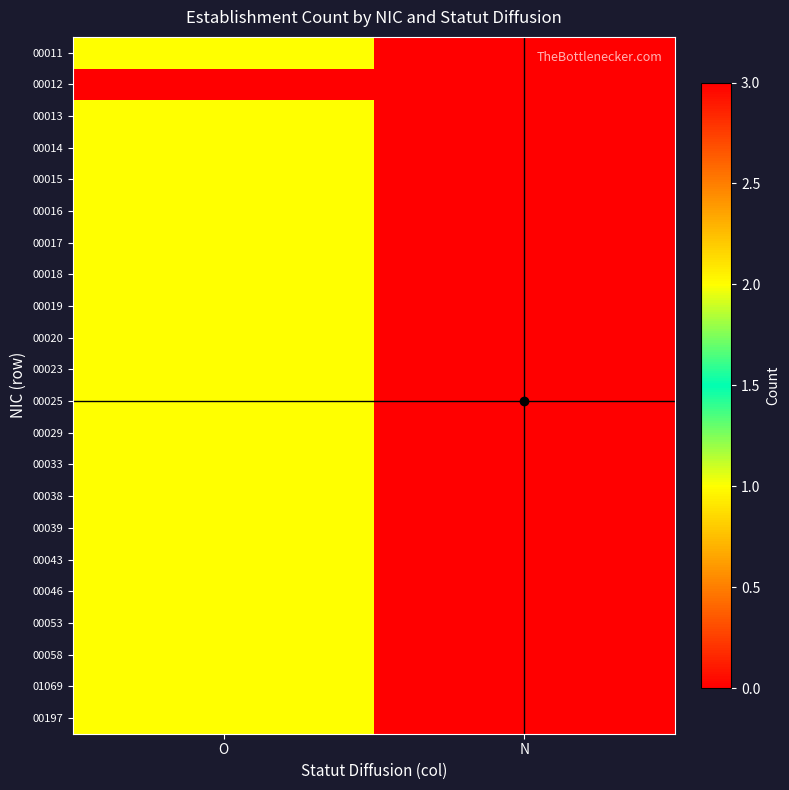

At which category is the sum across all series the highest?

O